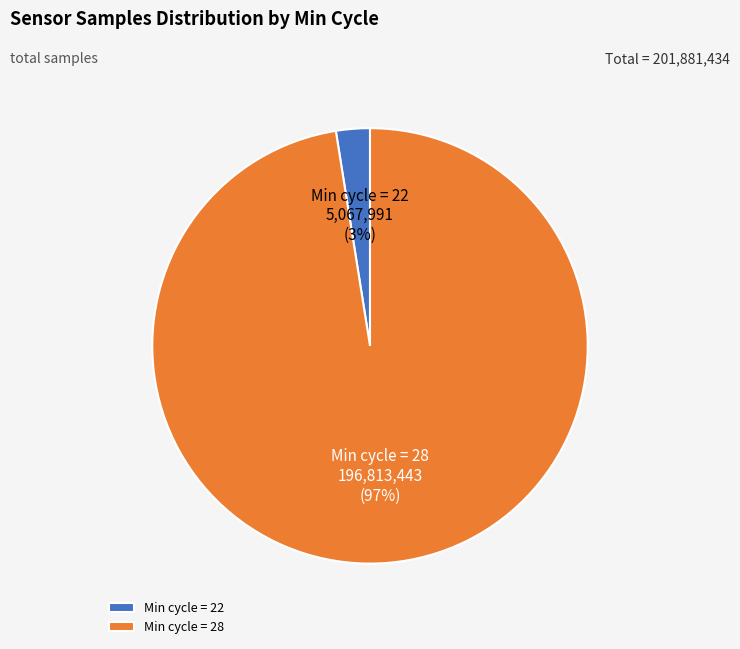

How many slices are in this pie chart?

2